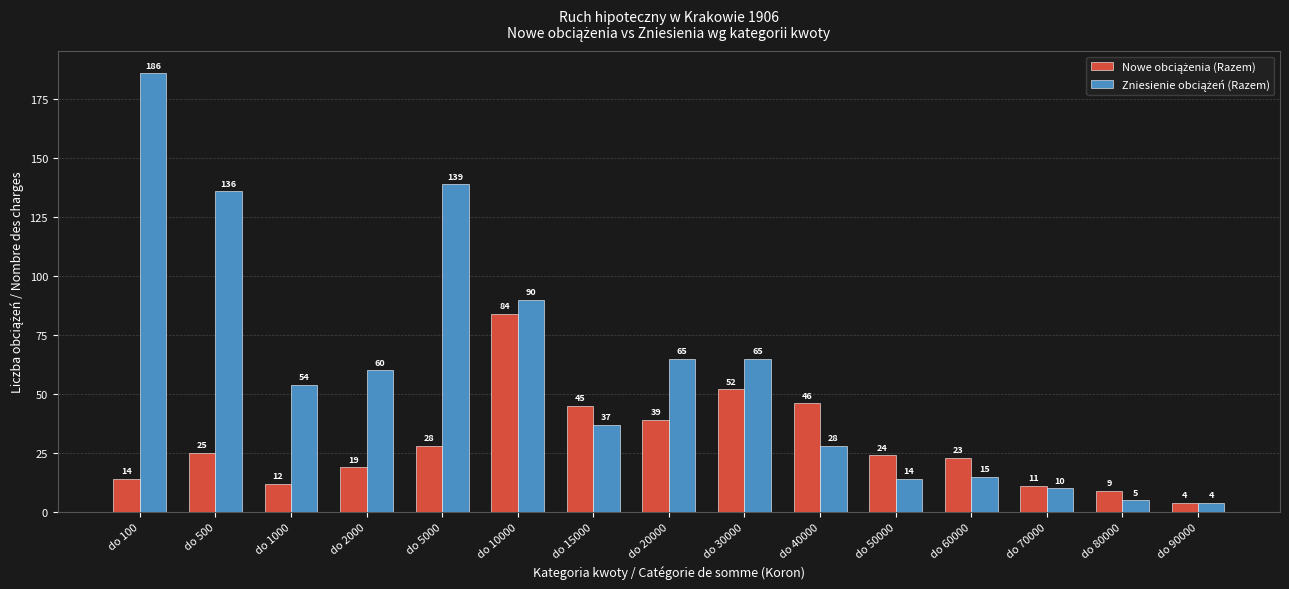

What is the spread (max minus min) of values at do 2000?

41